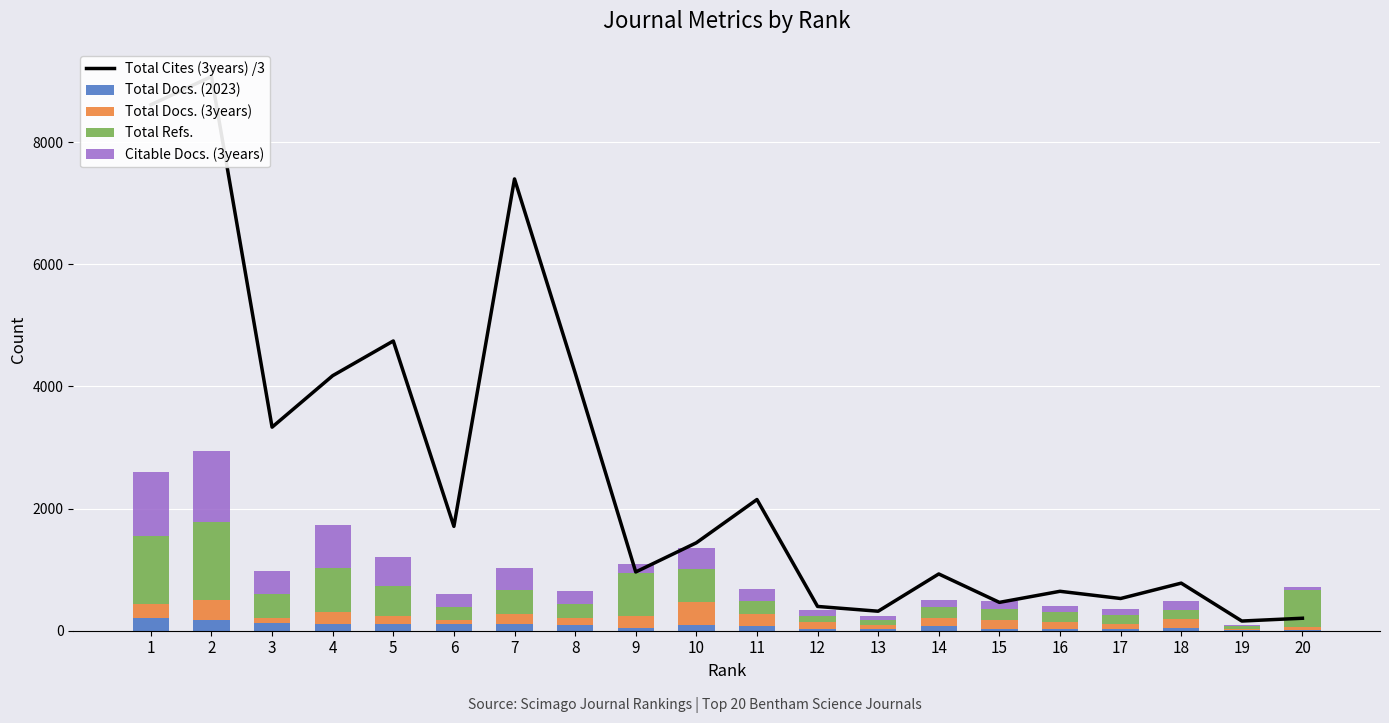

How many data points in Total Docs. (2023) are less than 83?

10